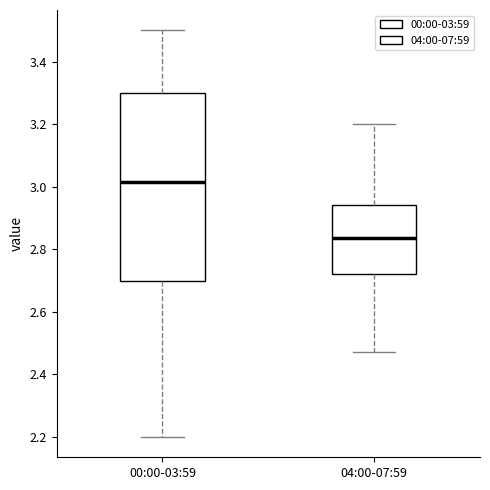

Reading left to right, transcribe this box plot: for each box, give where its median line is, the range the box spans, and where its two whiskers end, as read against the y-axis. The values are not printed on the chart, so give them approximately, as read against the axis.

00:00-03:59: median 3.02, box 2.70 to 3.30, whiskers 2.20 to 3.50
04:00-07:59: median 2.84, box 2.72 to 2.94, whiskers 2.48 to 3.20